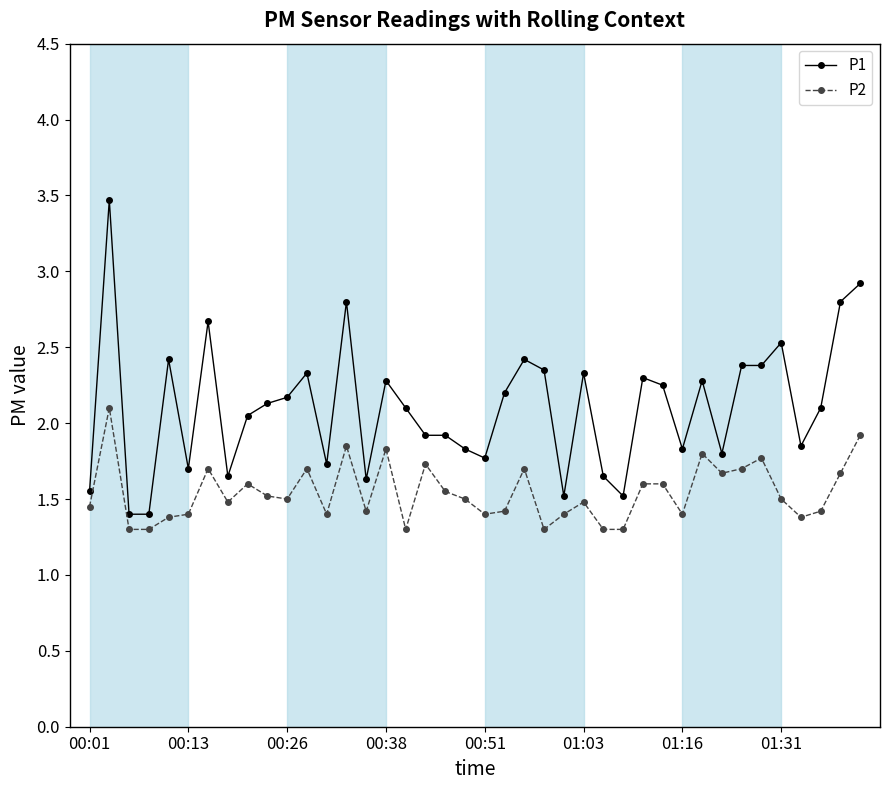

Which series has the largest range (max minus min)?

P1